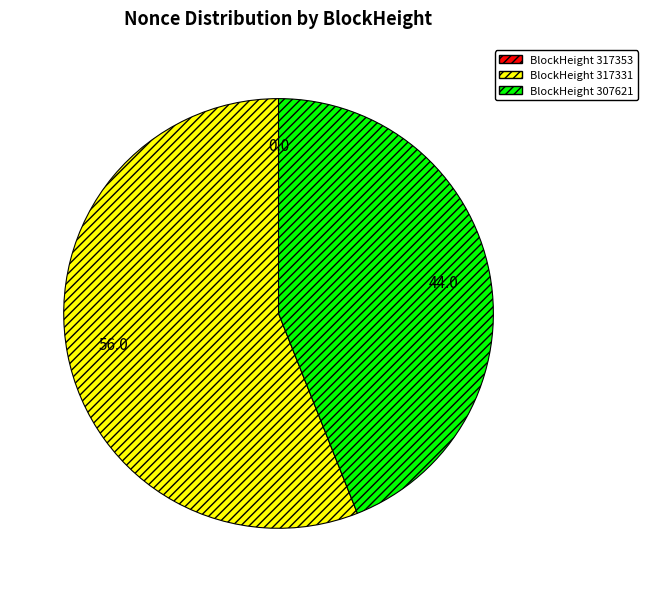

Is there a majority slice in this chart?

Yes